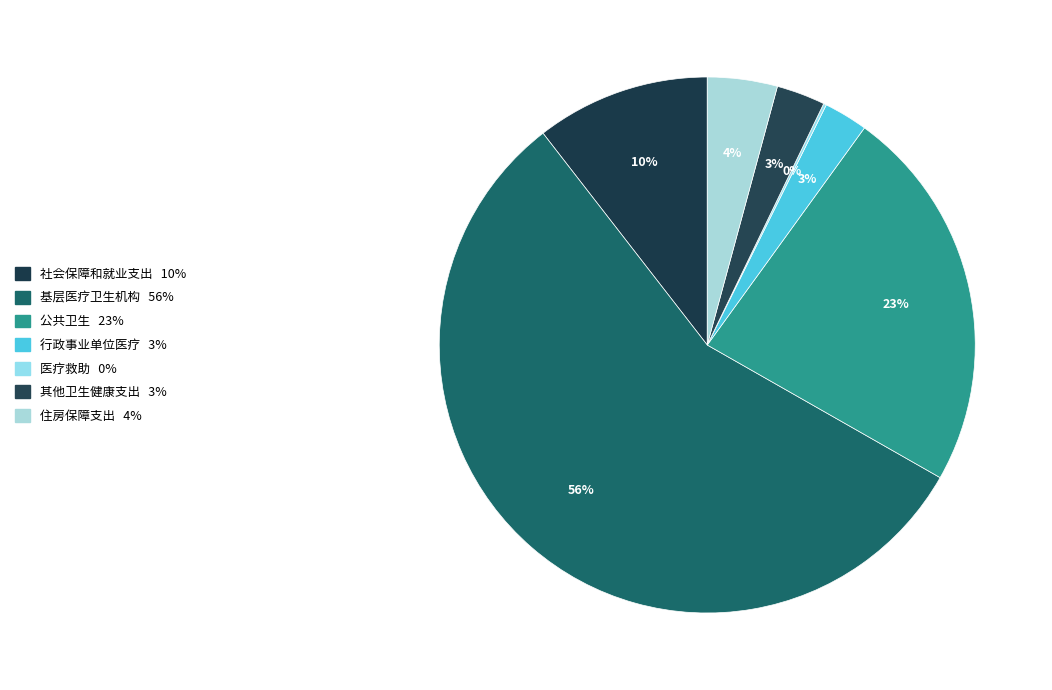

What percentage is the 行政事业单位医疗 slice, to the nearest percent?

3%